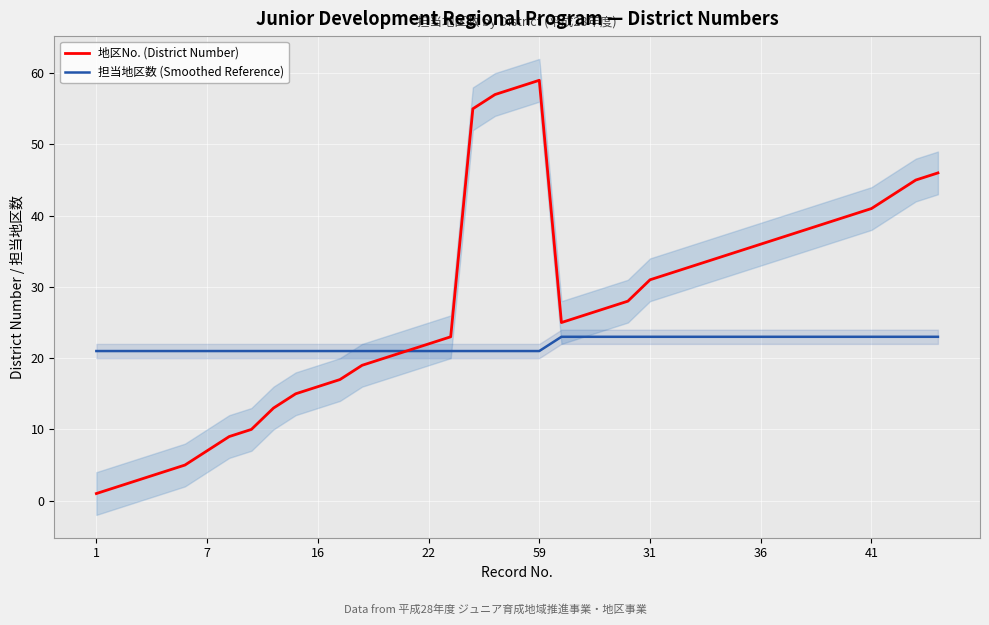

How many data points does each series have?

39